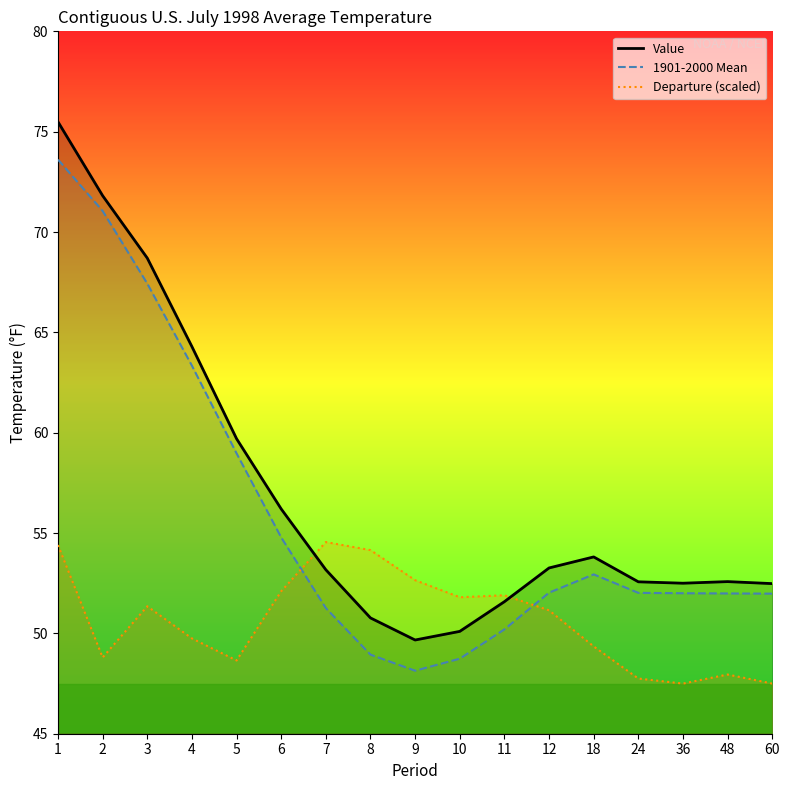

How many intersections are there between Departure (scaled) and Value?

2